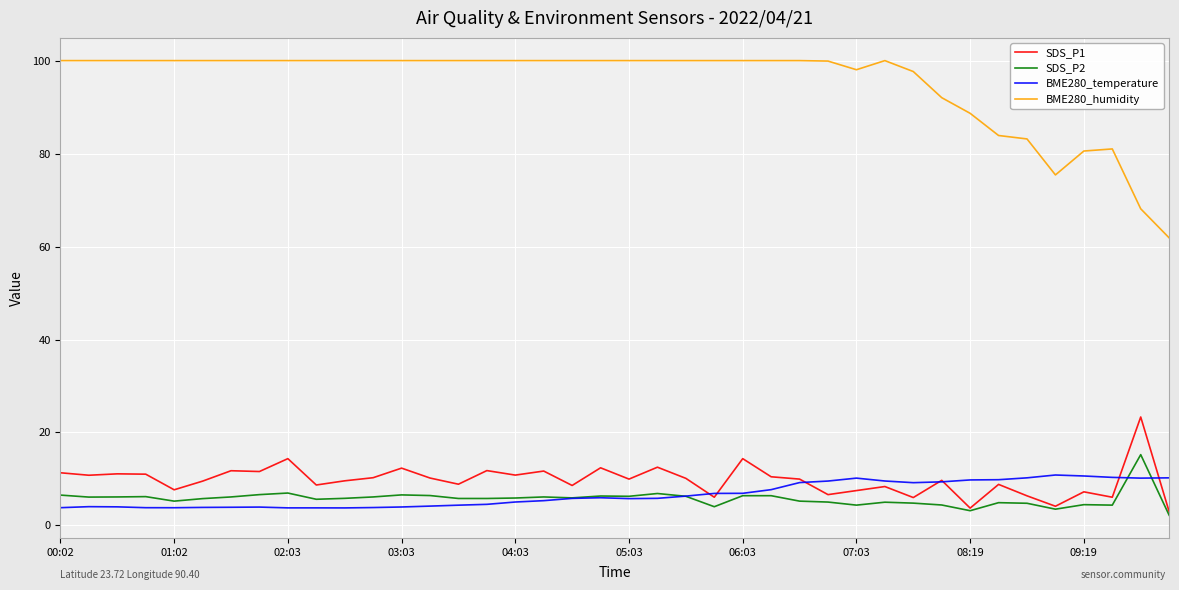

Rank the series by their maximum value, from lowest to highest.

BME280_temperature, SDS_P2, SDS_P1, BME280_humidity